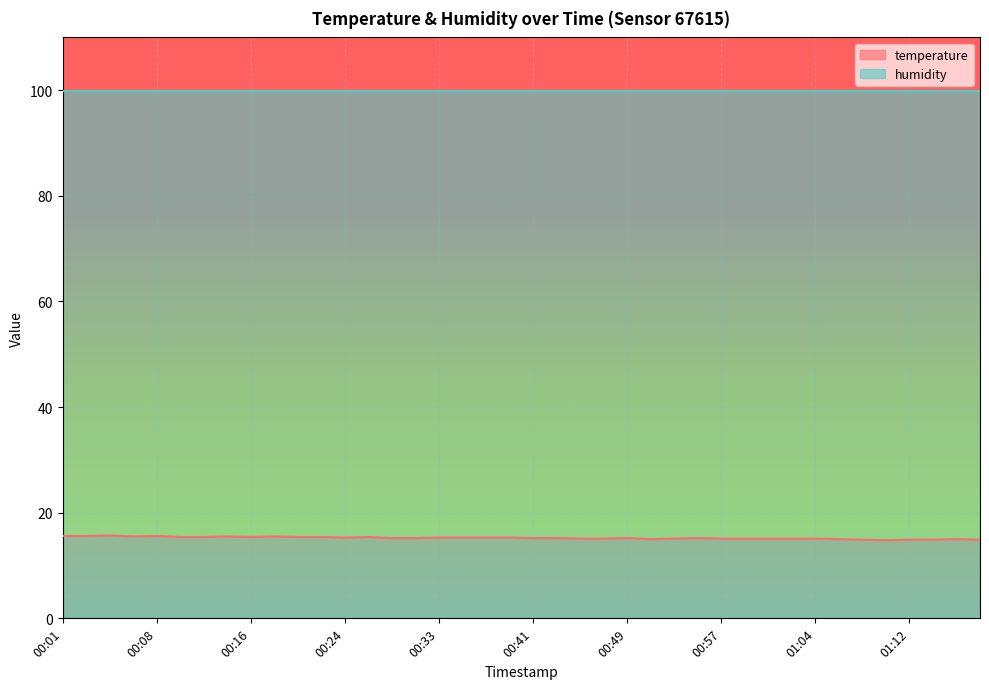

Where is the data nearest to the value 15?

00:51